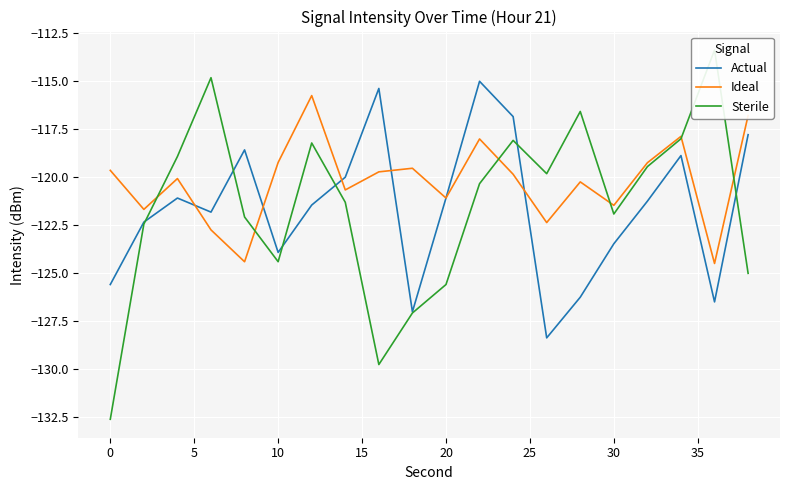

What is the highest value of the Ideal series?

-115.8